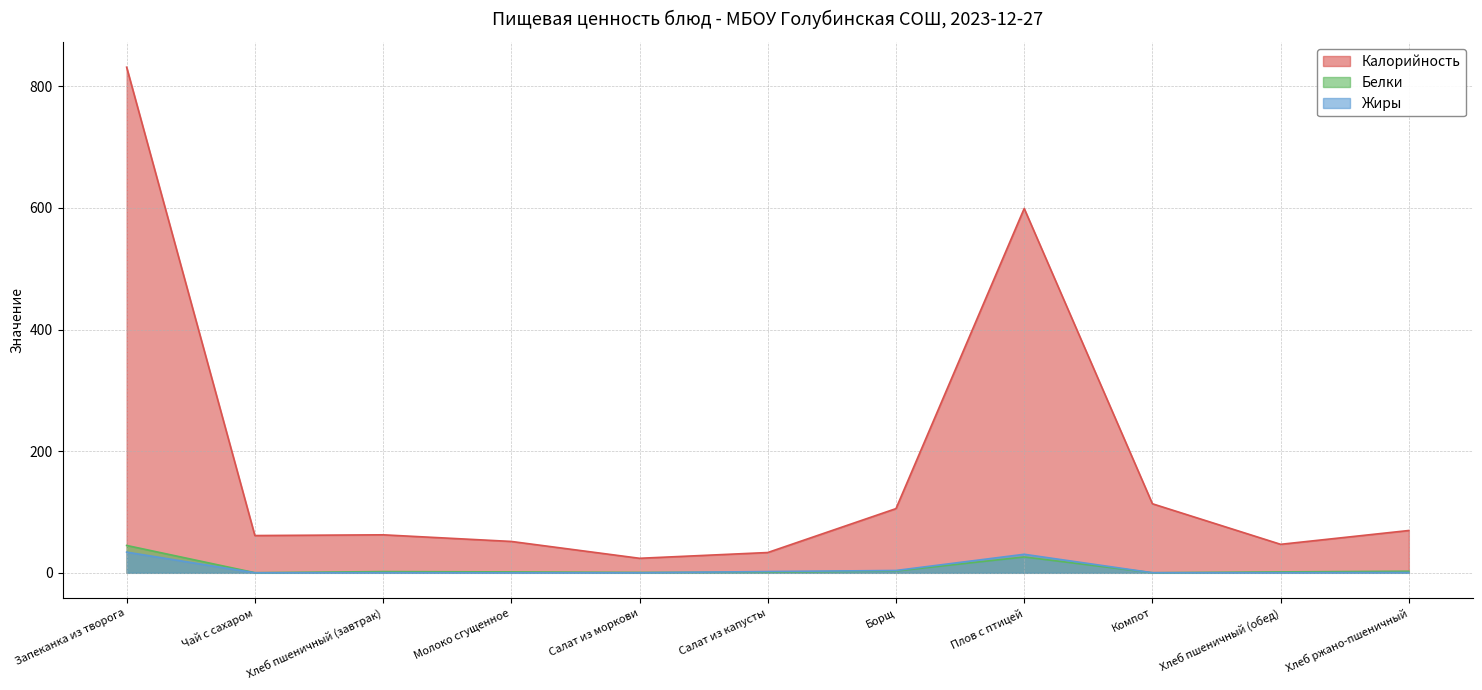

At how many categories does at least one series exceed 193?

2